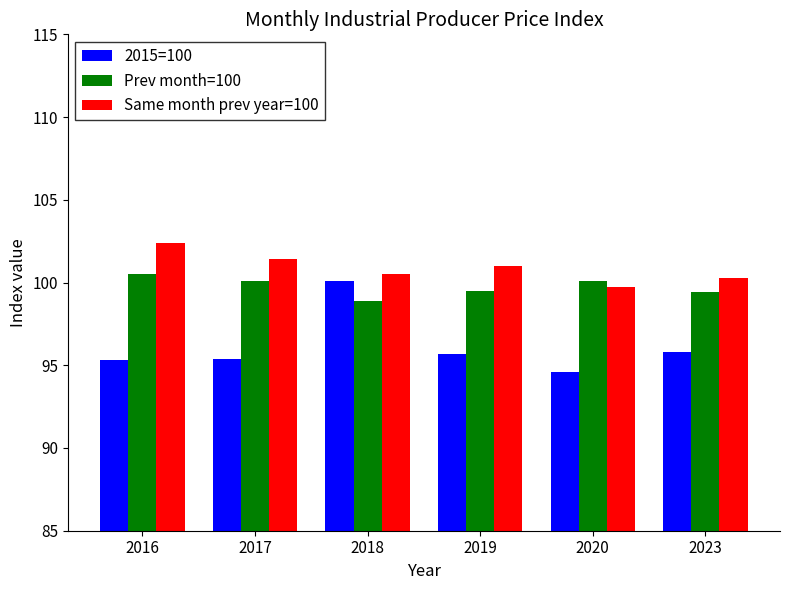

The value of 2015=100 at 2019 is 27.0. True or false?

False